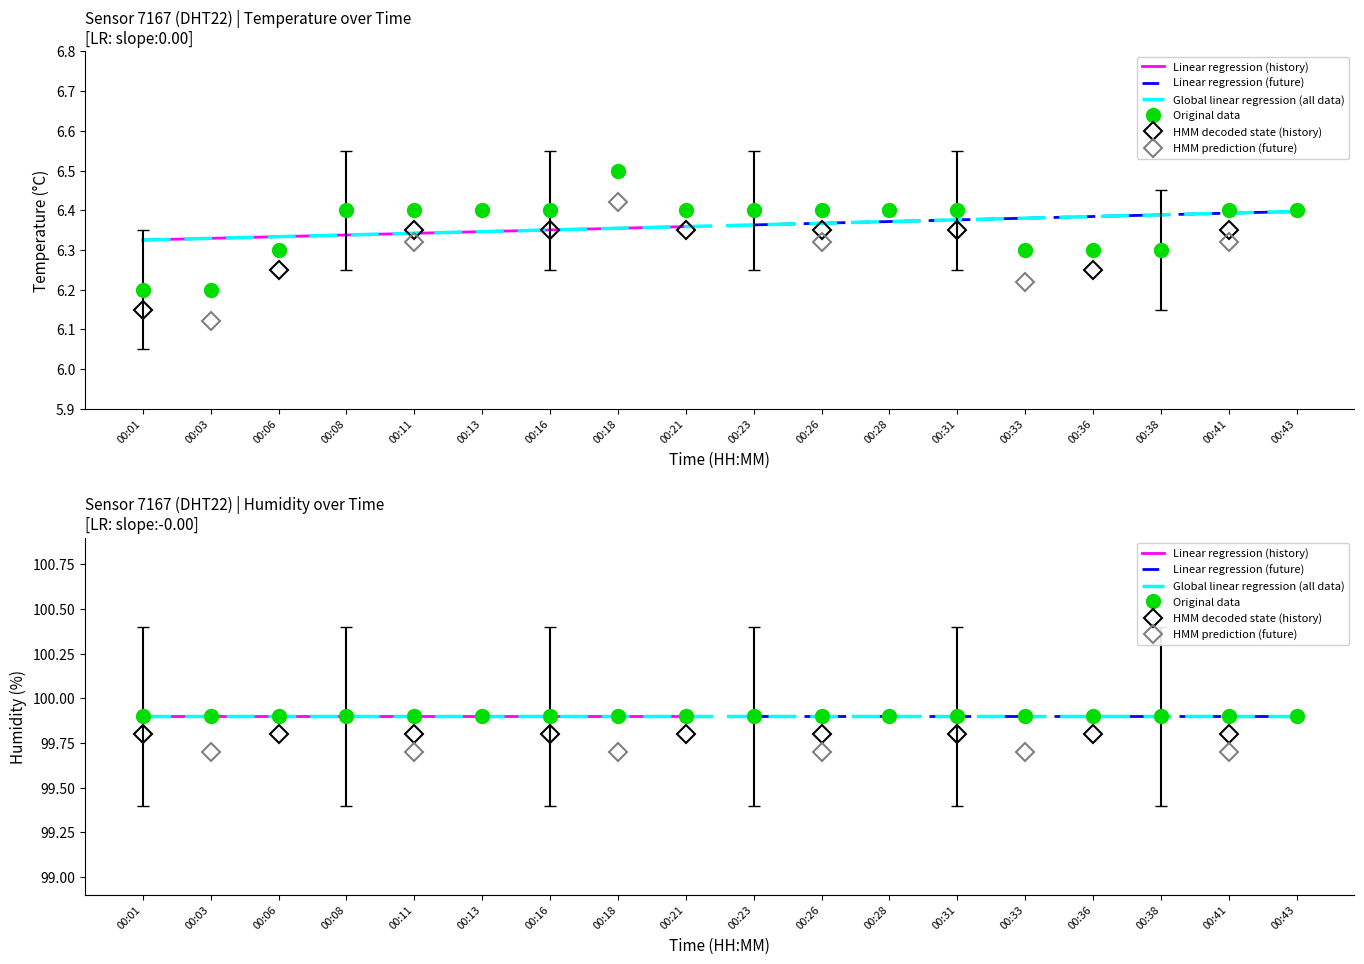

What is the value of the 10th point from the left?

6.4